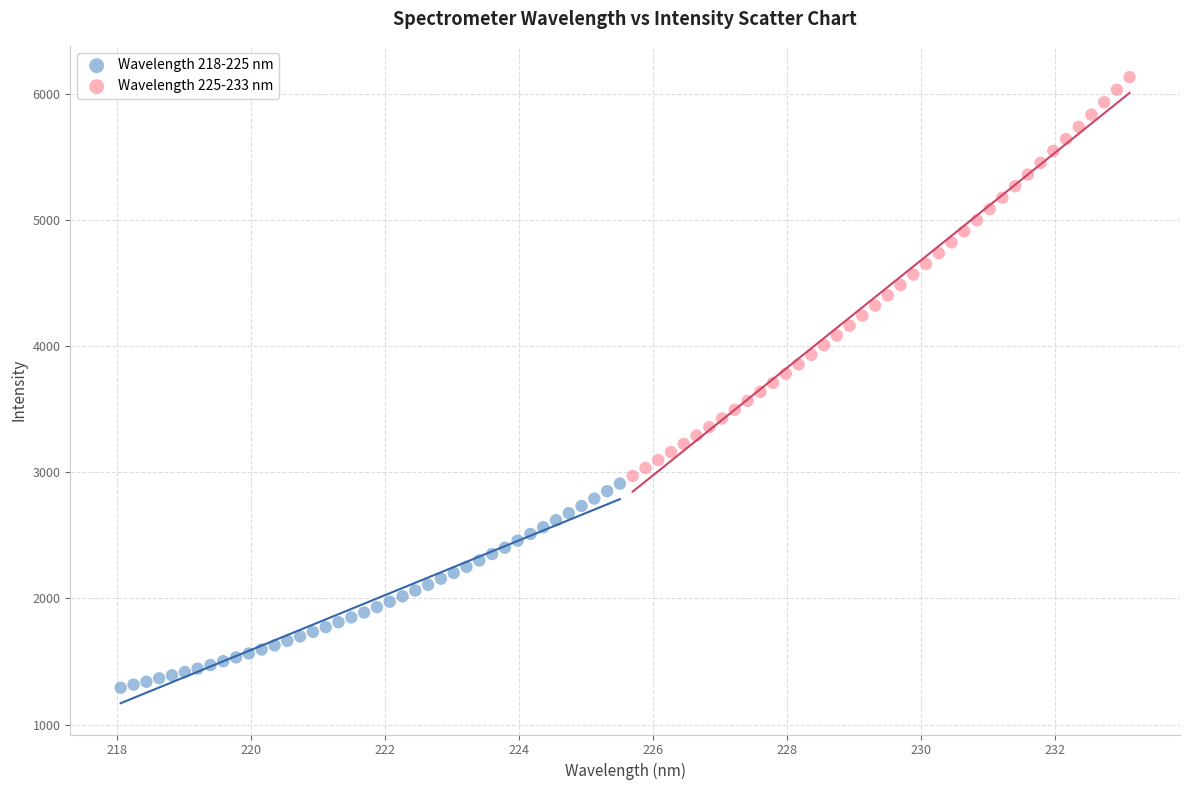

Which series contains the highest Y value?

Wavelength 225-233 nm